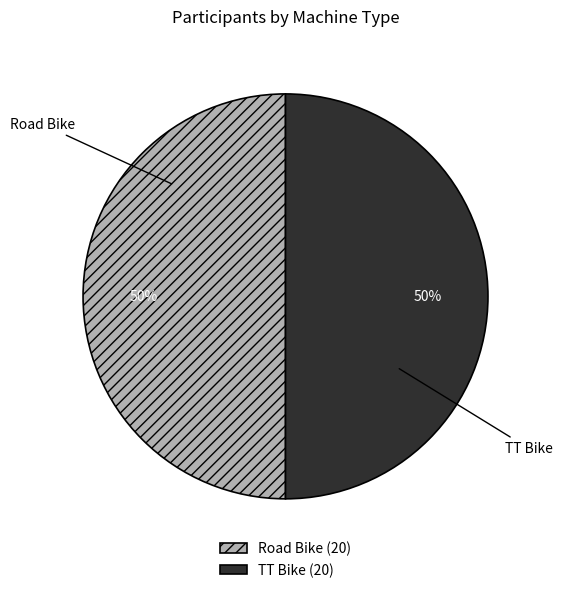

Count the number of slices in the pie.

2